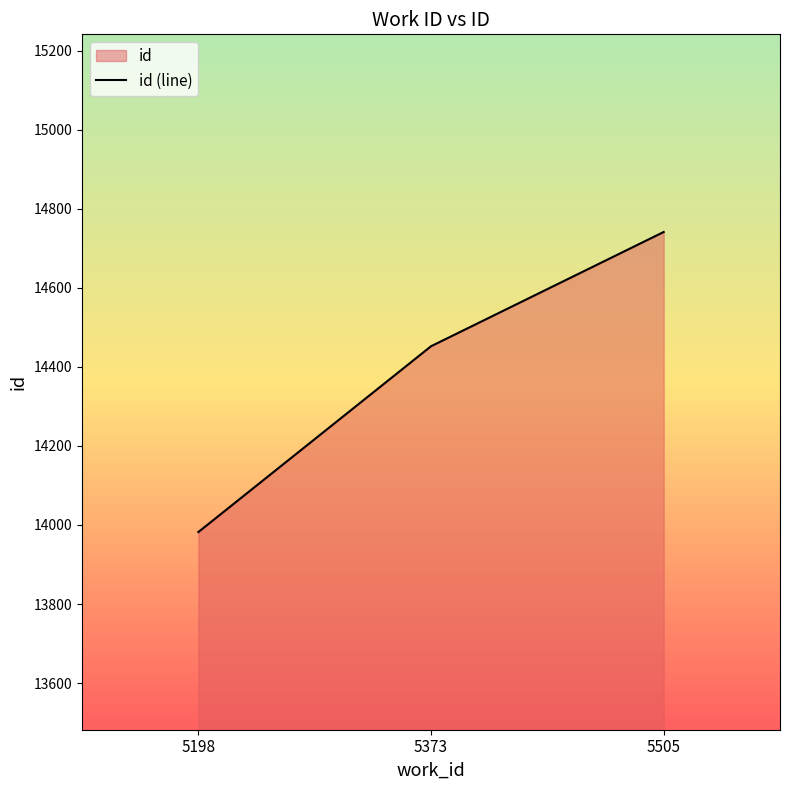

What value does the data have at 5505, to the nearest 10?

14740